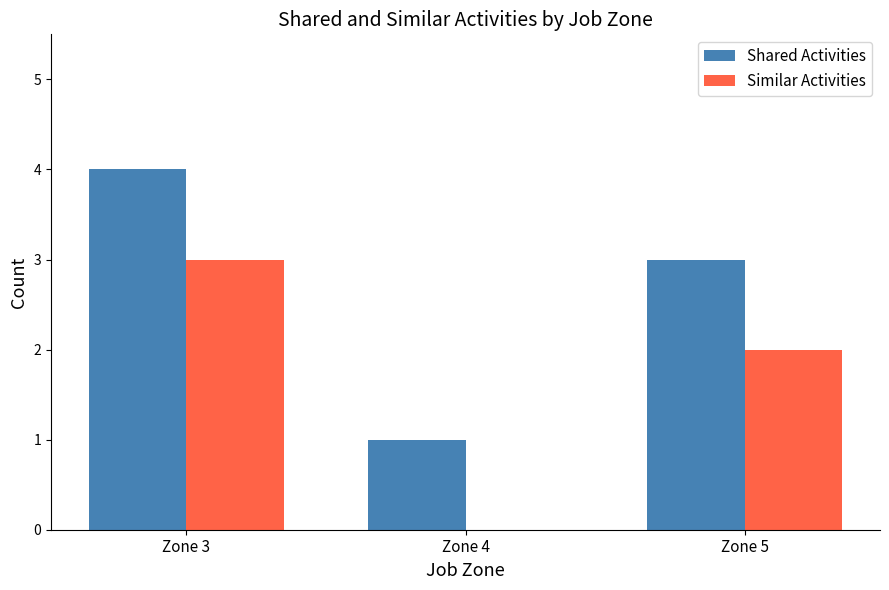

How many data points does each series have?

3